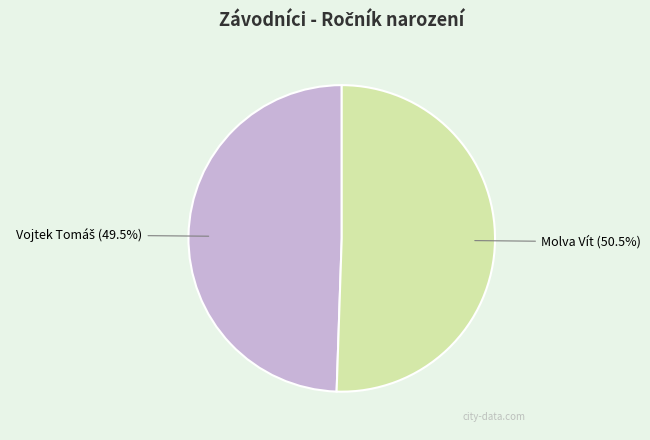

True or false: Molva Vít accounts for 41% of the total.

False